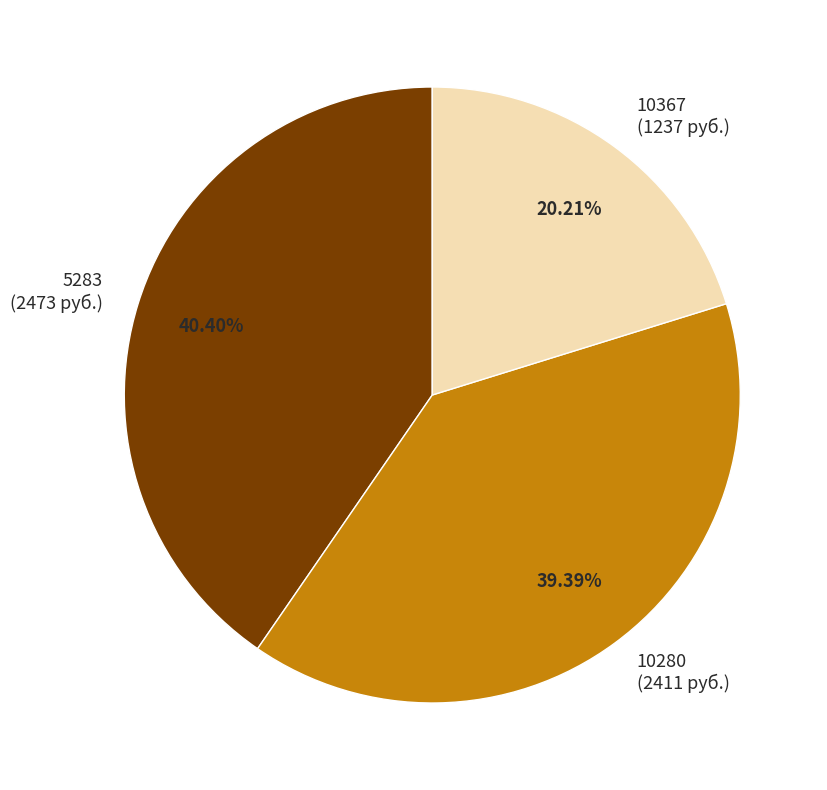

To the nearest percent, what is the average slice percentage?

33%